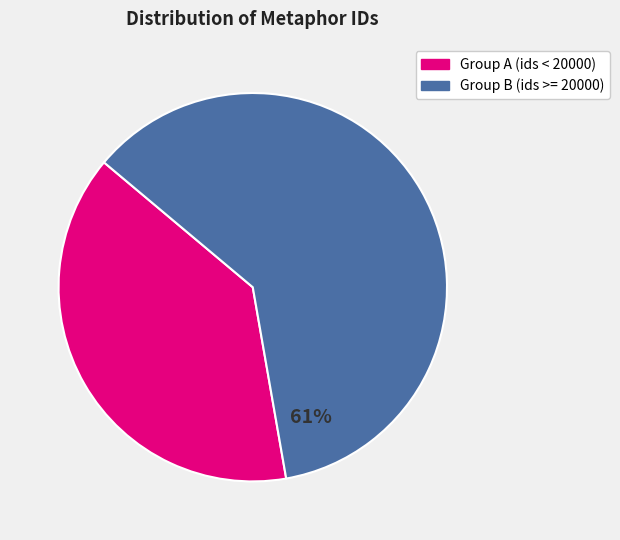

Is there a majority slice in this chart?

Yes